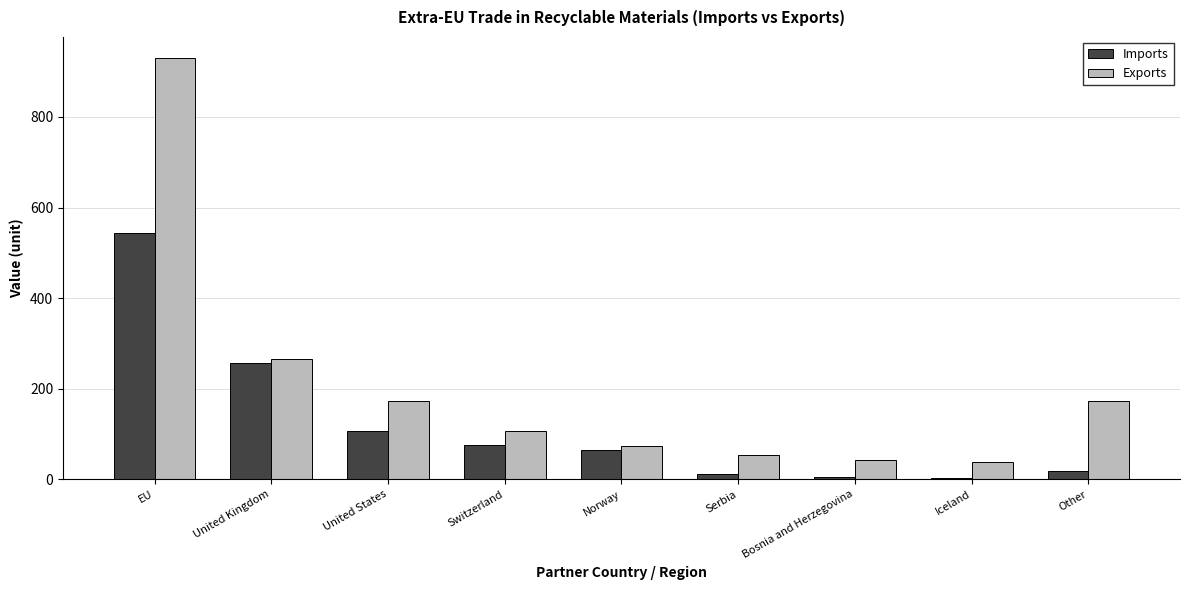

At which category does the chart reach its peak across all series?

EU